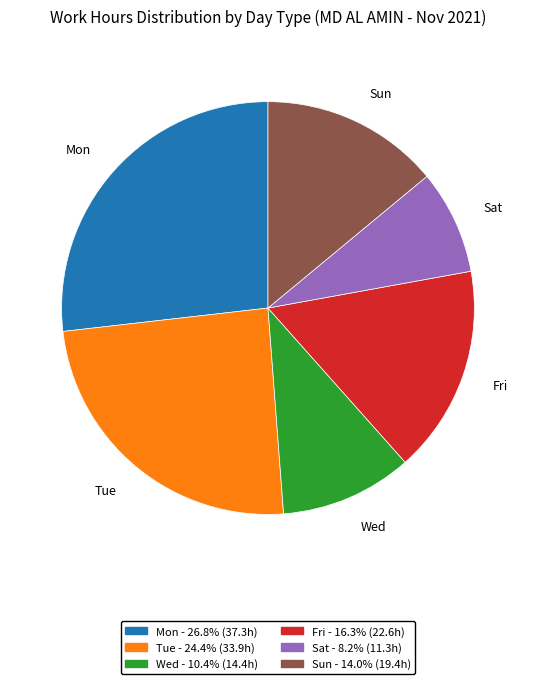

Is there any slice that represents more than half of the pie?

No